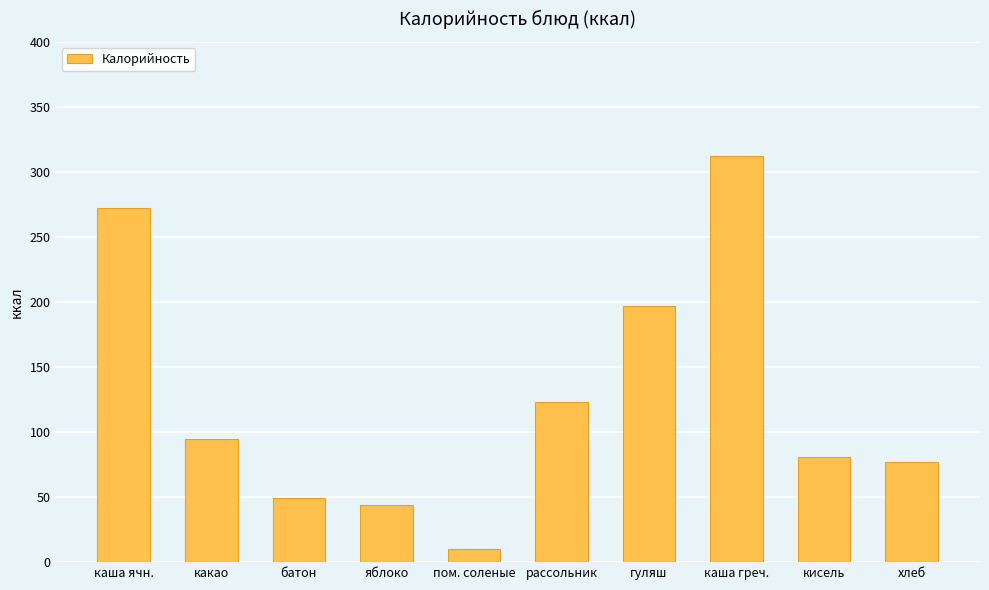

What is the difference between the second highest and second lowest values?

228